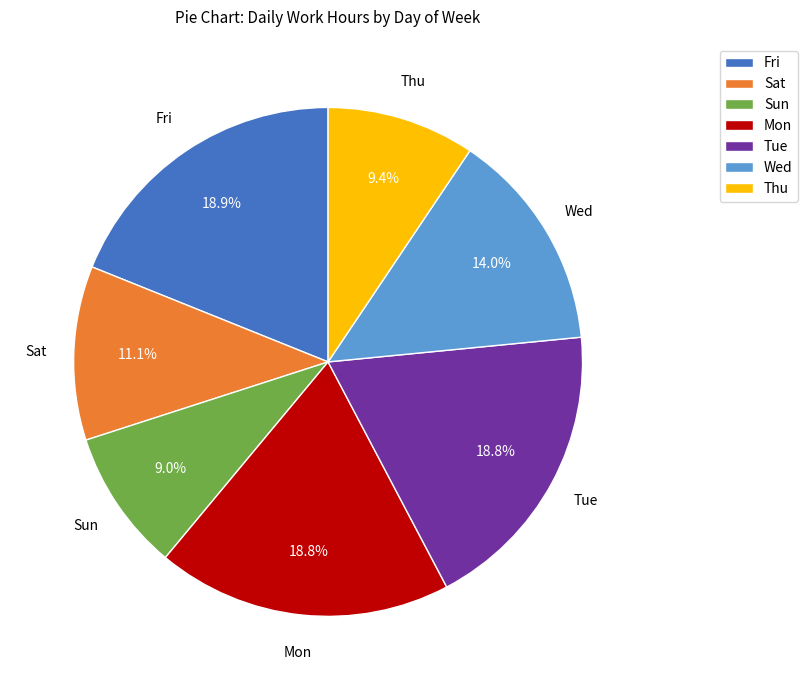

To the nearest percent, what is the difference between the largest and smallest slice percentages?

10%